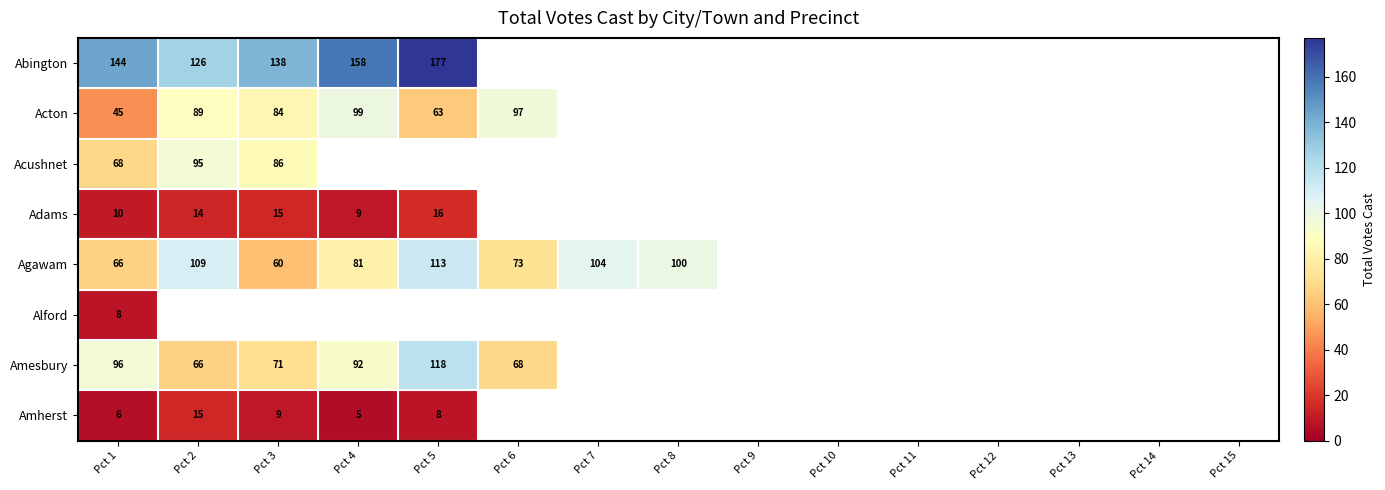

What is the smallest value displayed?

5.0